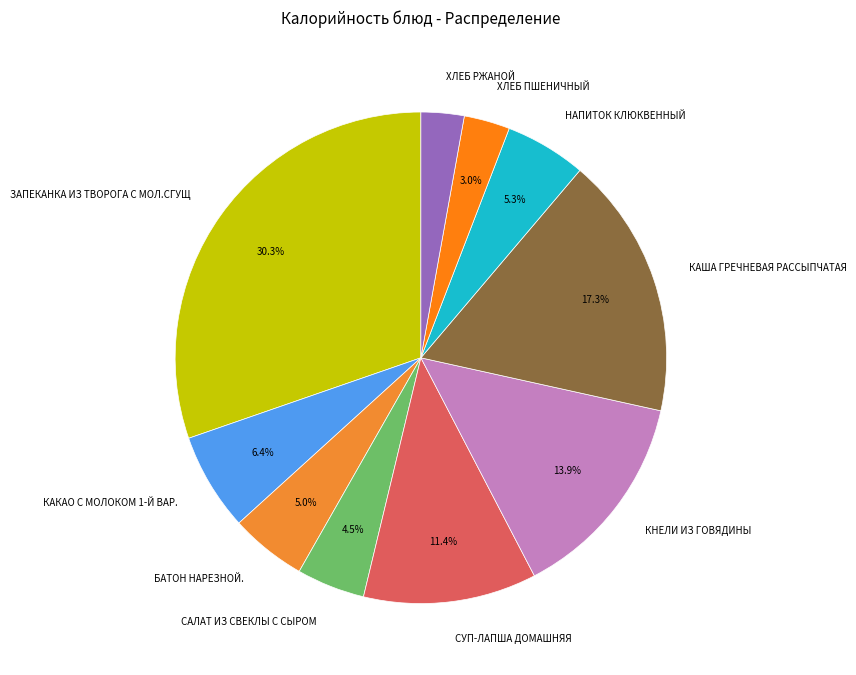

Which category has the biggest portion of the pie?

ЗАПЕКАНКА ИЗ ТВОРОГА С МОЛ.СГУЩ